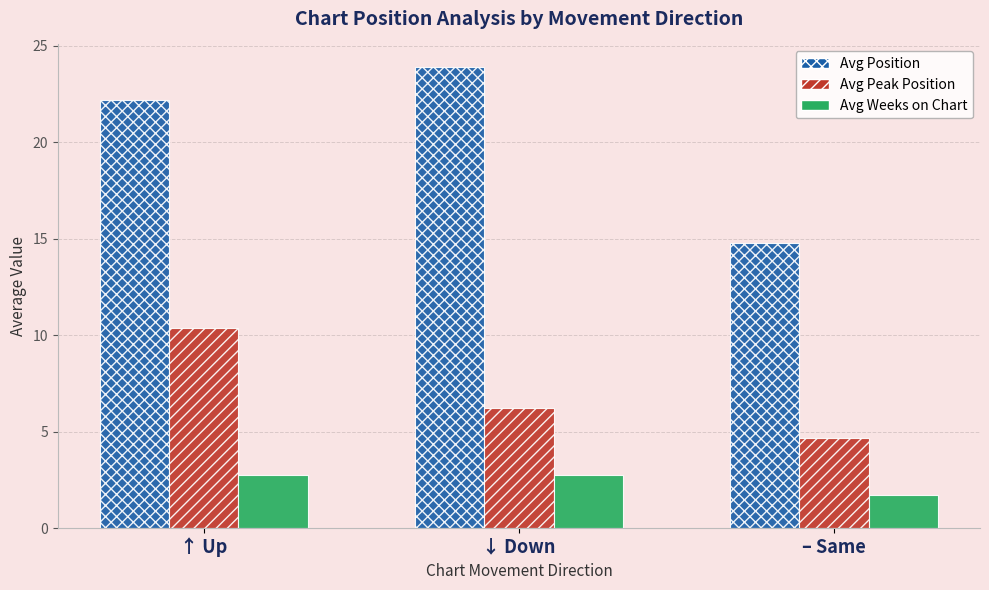

Where does the Avg Position series first go above 22?

↑ Up